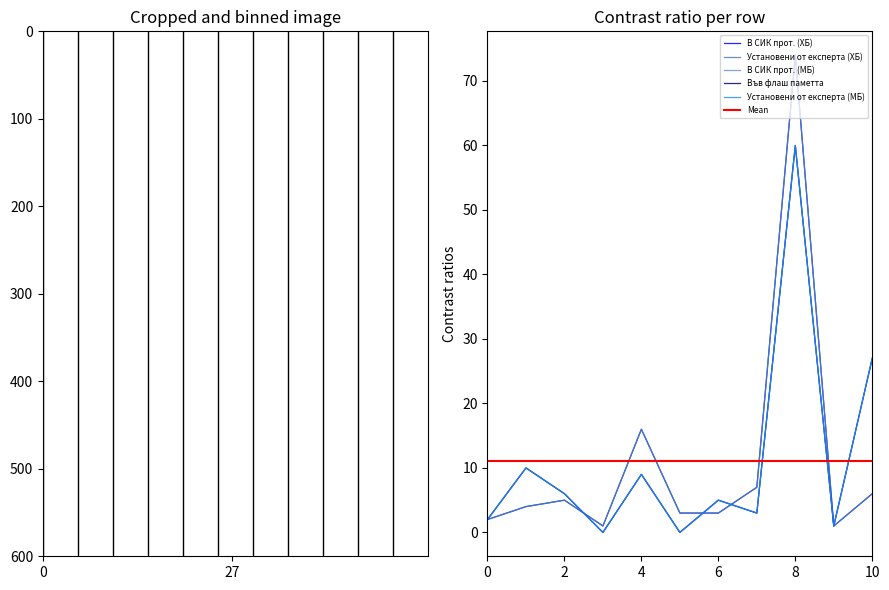

What is the difference between the maximum and minimum values in the Установени от експерта (ХБ) series?

73